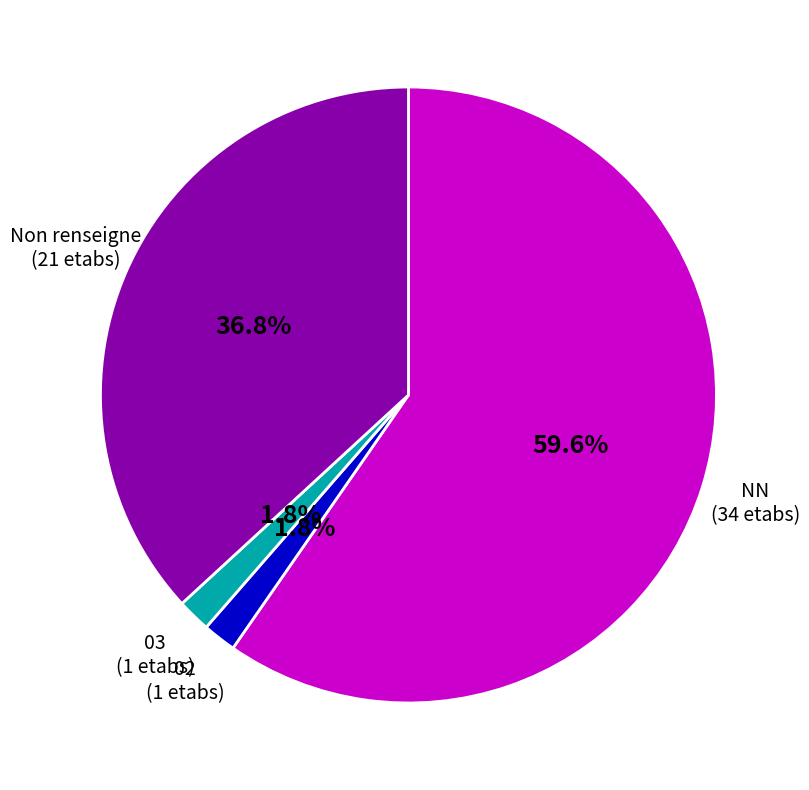

The 02 slice represents 2% of the pie. True or false?

True